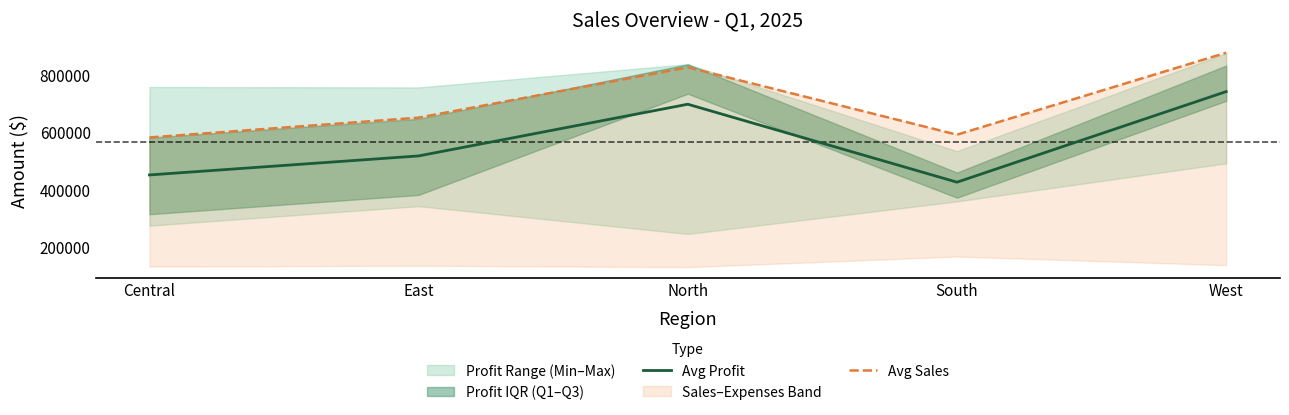

Rank the categories by Avg Profit value from highest to lowest.

West, North, East, Central, South